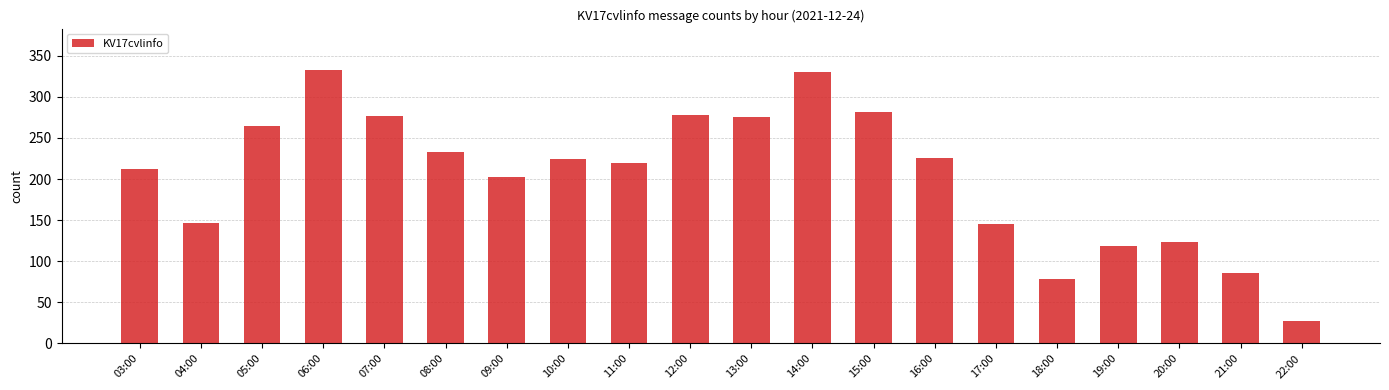

What position from the right is 12:00?

11